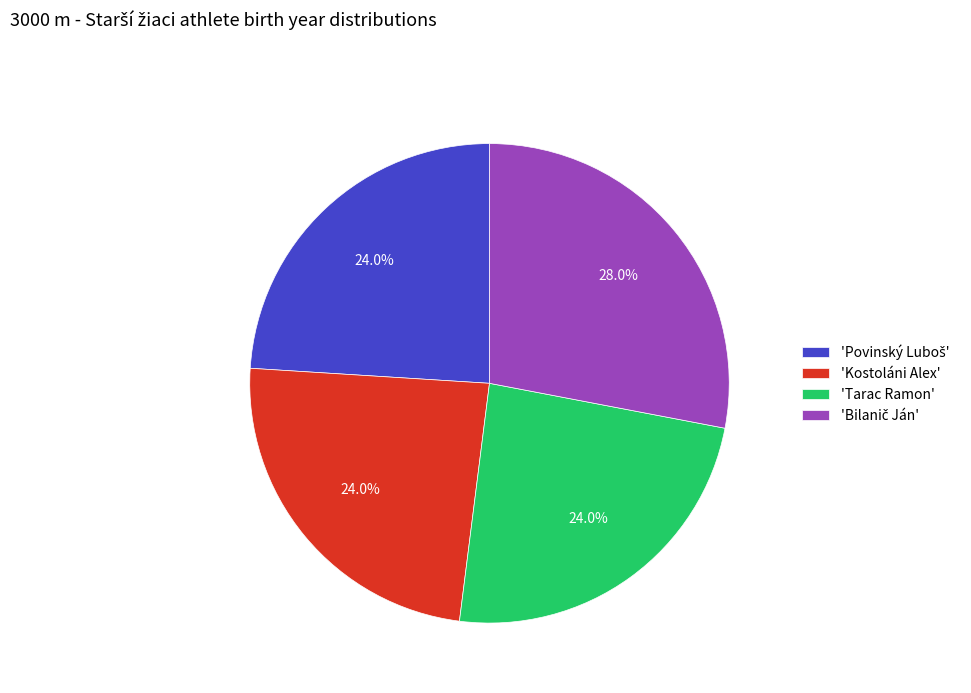

What portion of the pie excludes 'Kostoláni Alex'?

76.0%